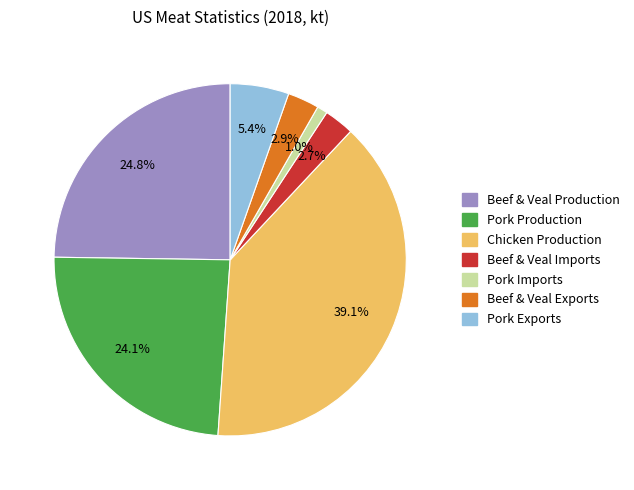

Which category has the smallest portion of the pie?

Pork Imports